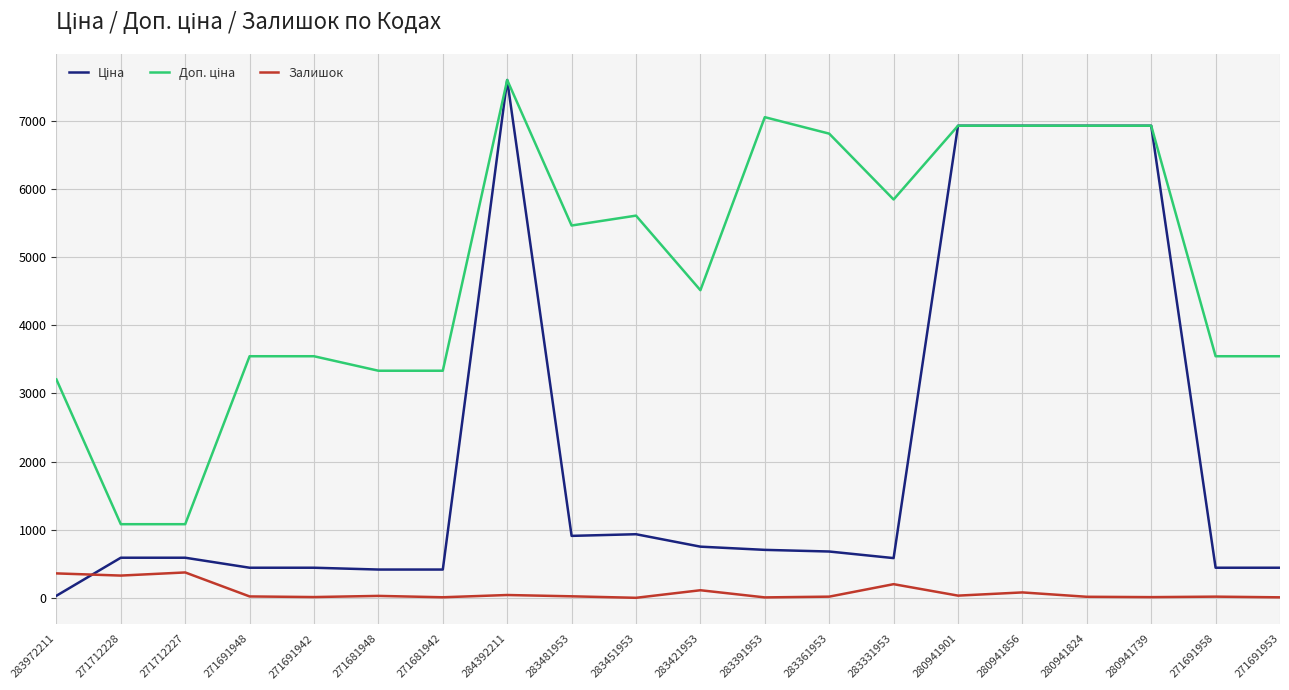

What is the total value across all series at 283391953?

7764.4